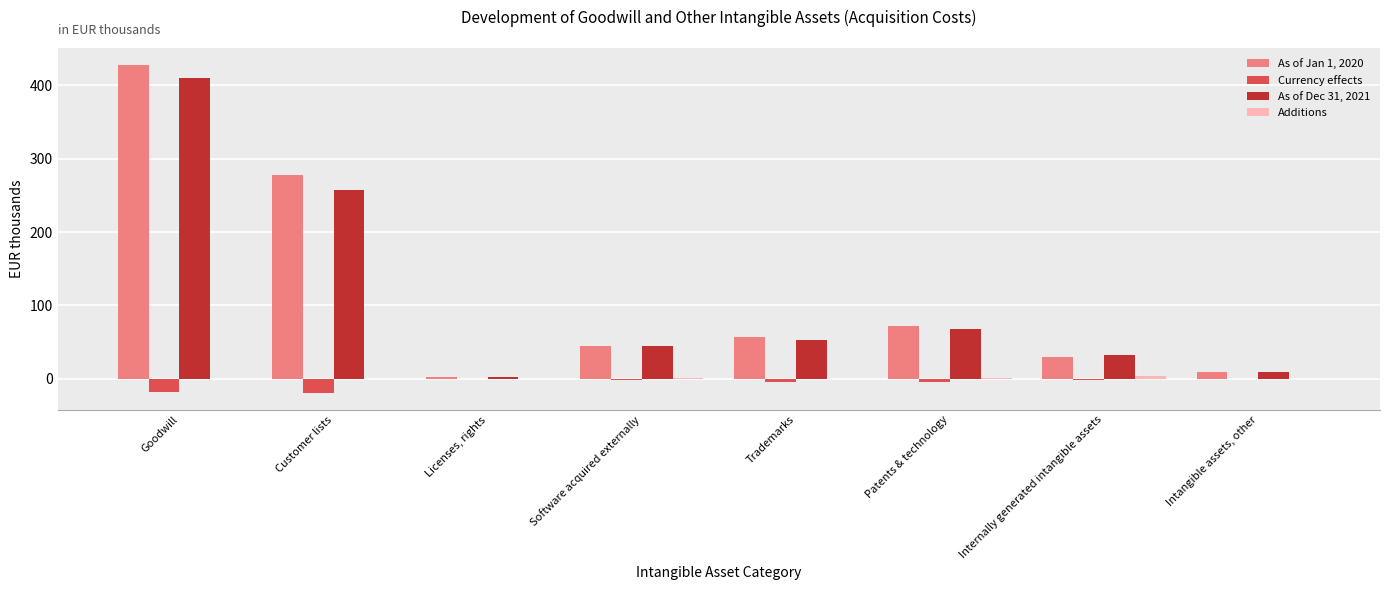

What is the total value across all series at Internally generated intangible assets?

64.6